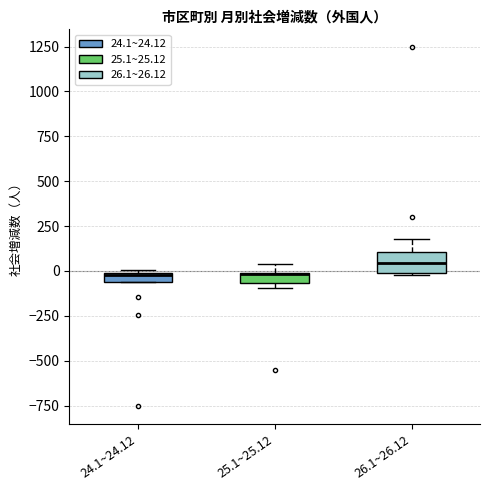

Which box is the tallest, from its lower edge to its upper edge?

26.1~26.12